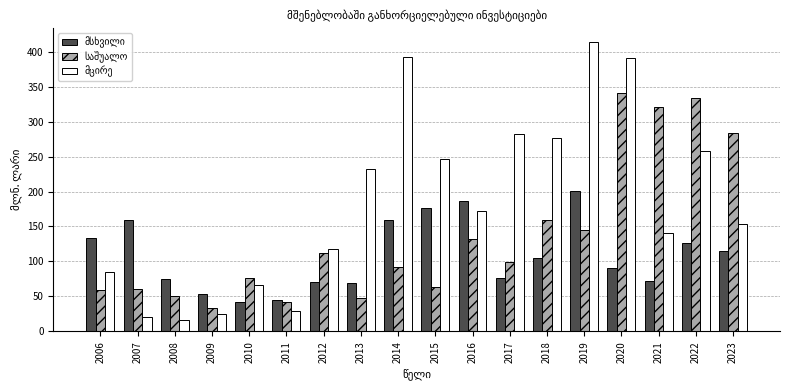

What is the total value across all series at 2022?

716.9